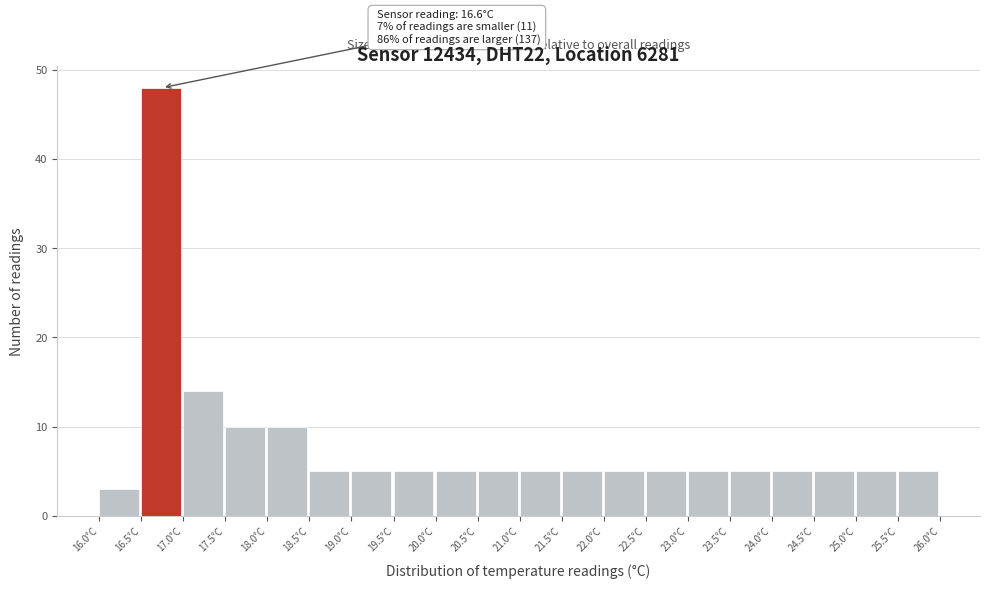

Over which range of the x-axis is the bar tallest?

16.5 to 17.0